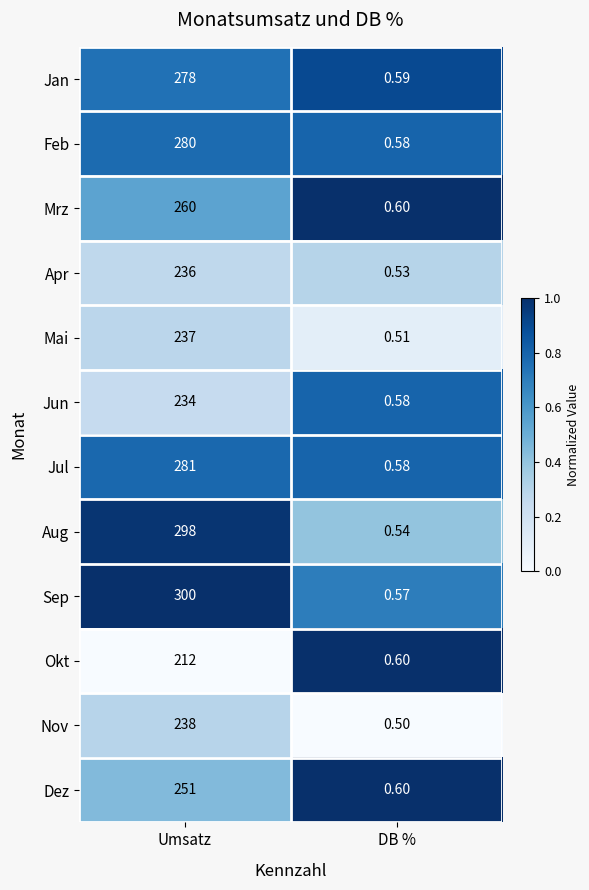

Rank the categories by Mrz value from highest to lowest.

Umsatz, DB %